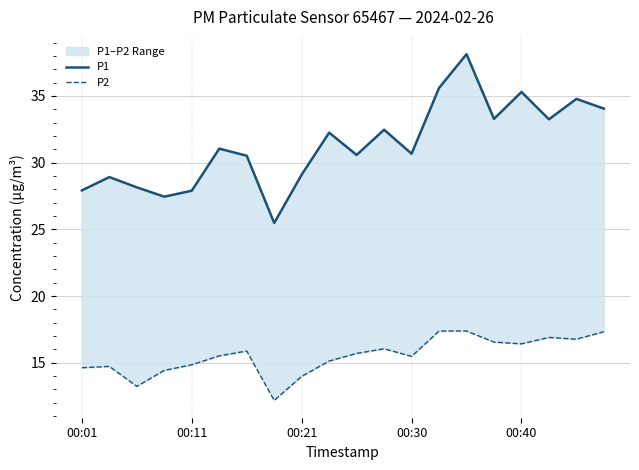

True or false: P1 and P2 cross at least once.

False